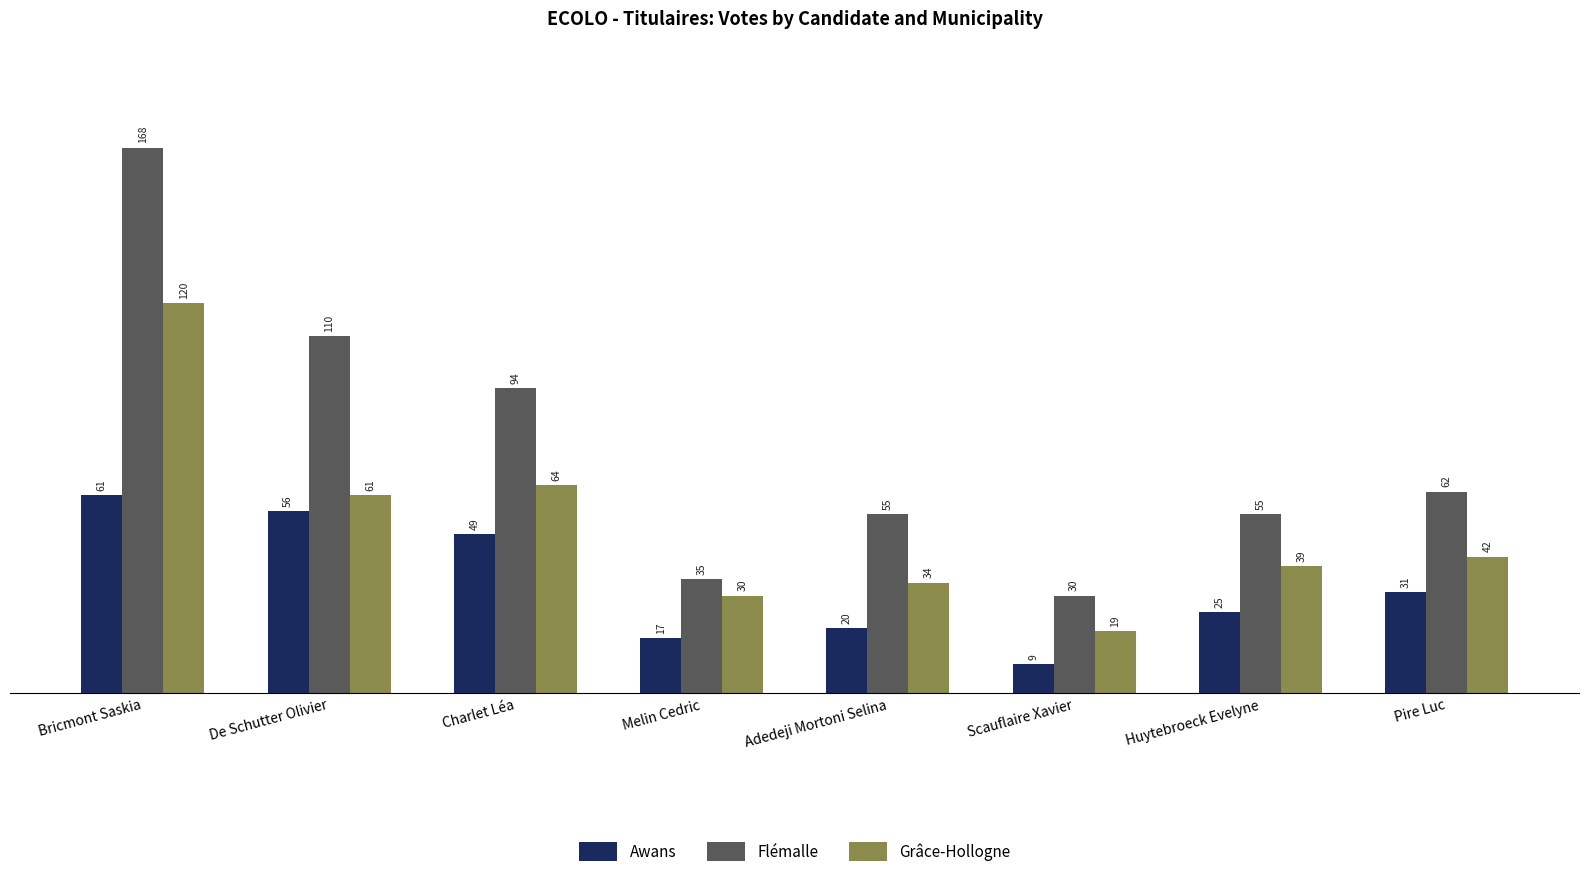

True or false: Flémalle has a value of 13 at Pire Luc.

False